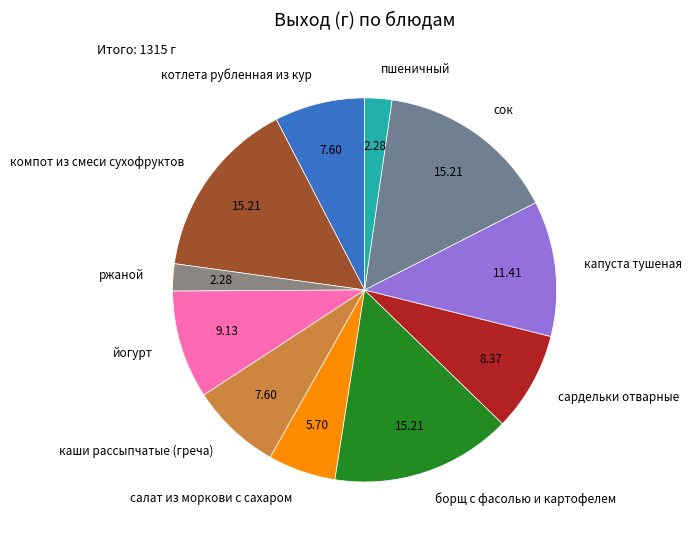

How many segments does this pie chart have?

11